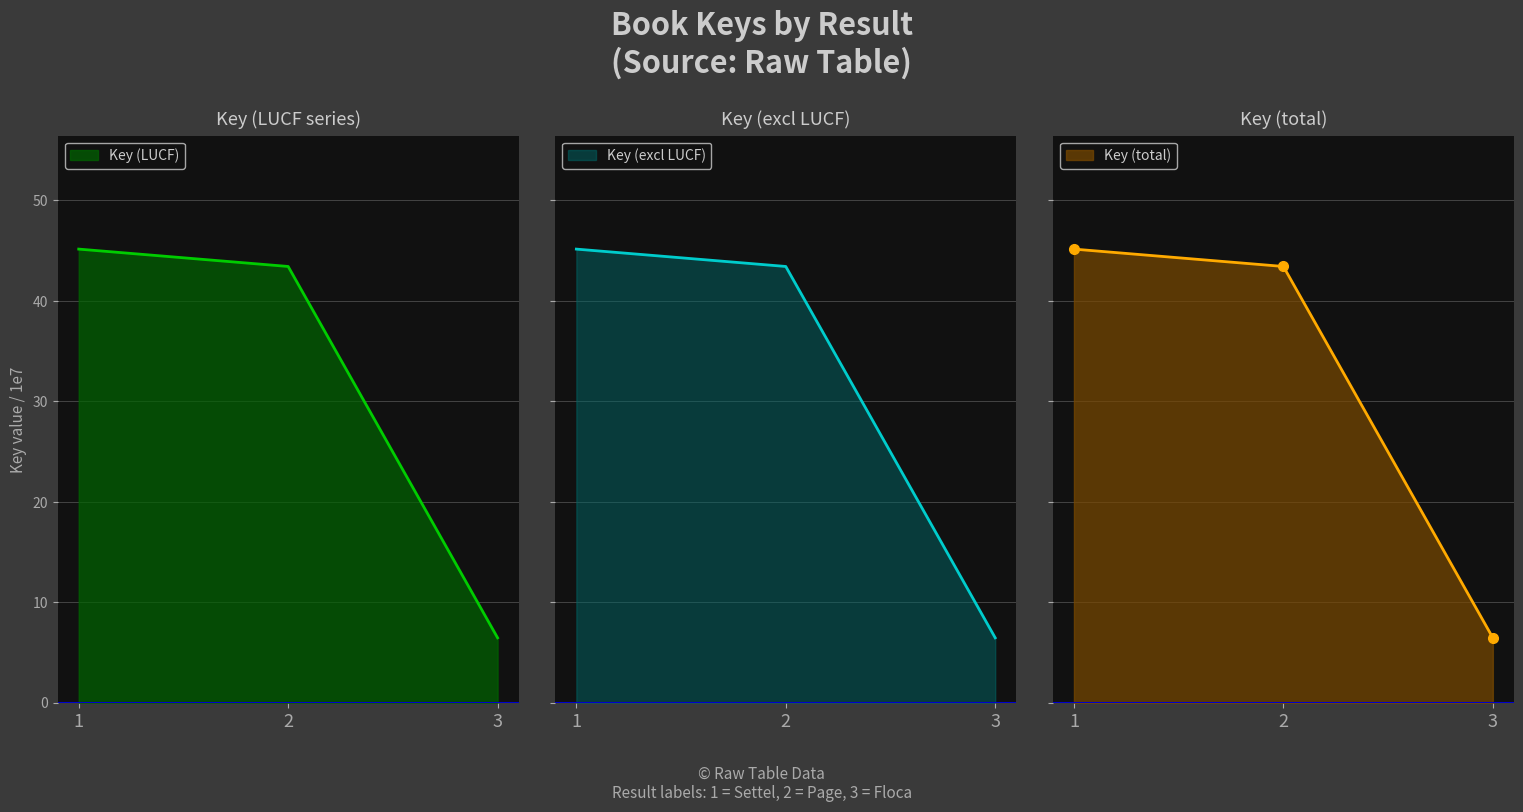

Reading left to right, extract all data points from this chart.

Key (LUCF): 45.1	43.4	6.5
Key (excl LUCF): 45.1	43.4	6.5
Key (total): 45.1	43.4	6.5